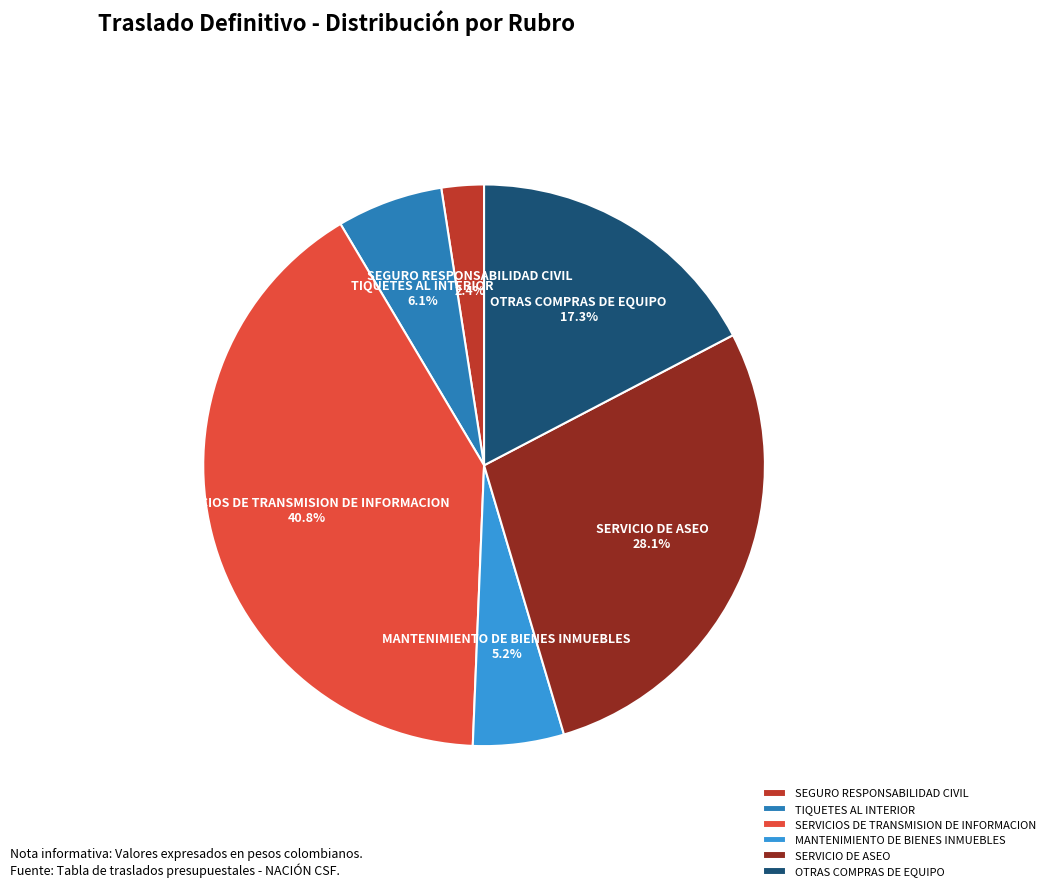

Does any single category account for the majority?

No